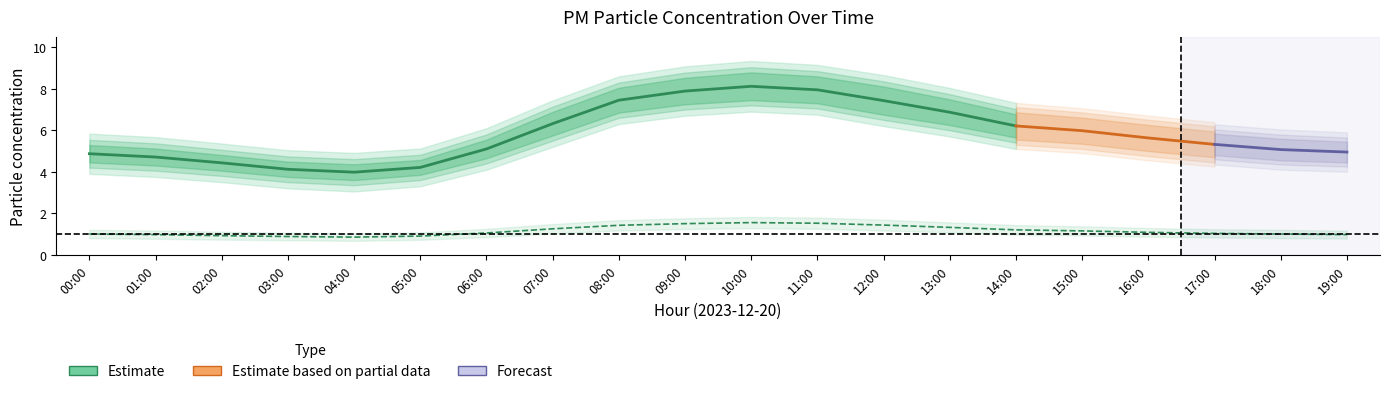

What is the difference between the second highest and second lowest values in the P2_lo series?

0.6